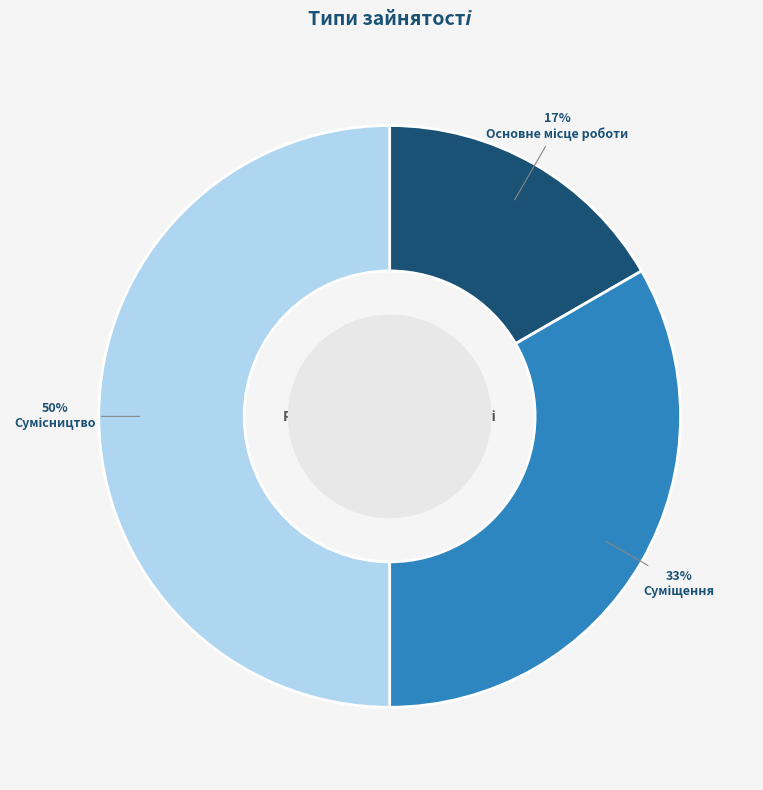

To the nearest percent, what is the average slice percentage?

33%